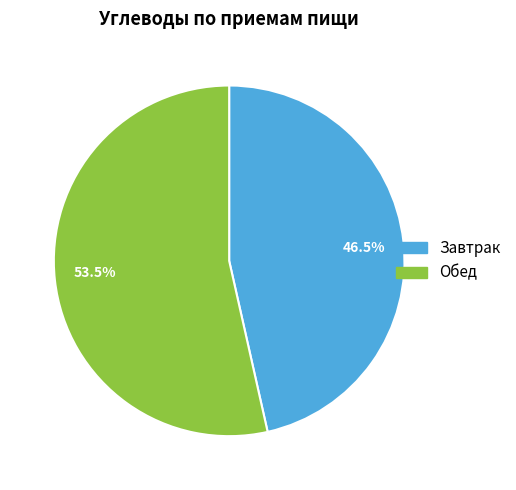

What percentage do 46.5% and 53.5% together represent?

100.0%